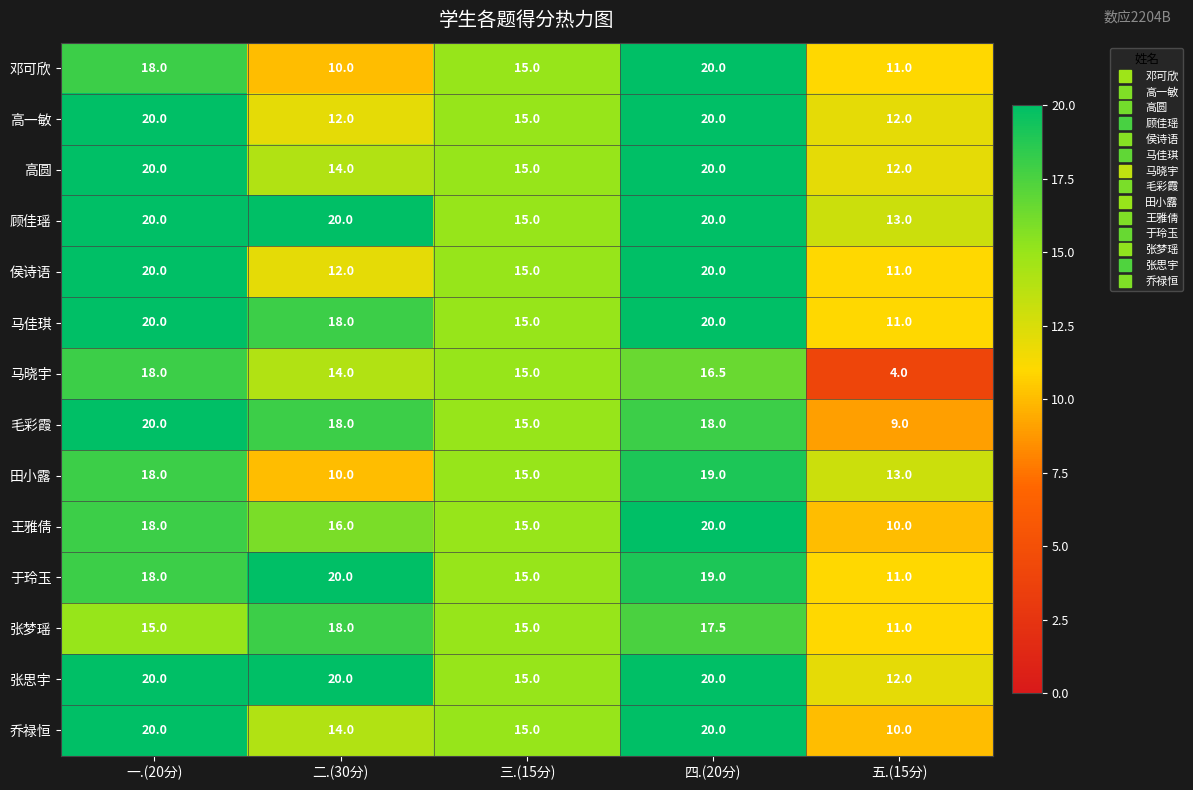

Which series has the widest spread of values?

马晓宇